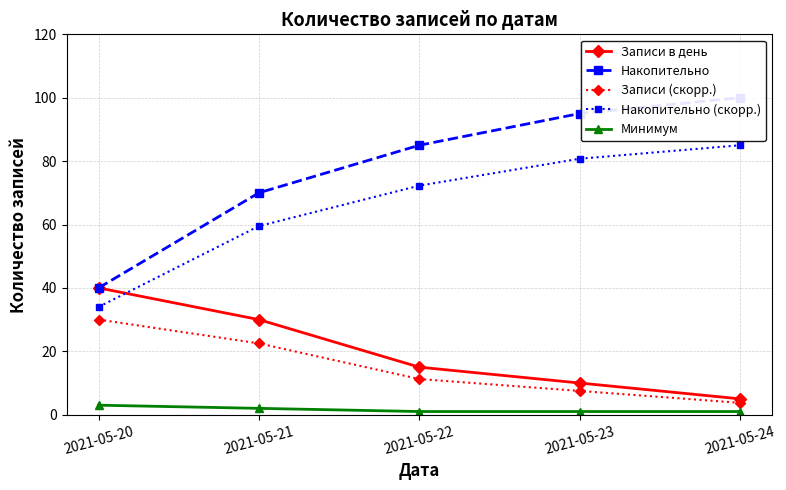

Does the chart have visible grid lines?

Yes